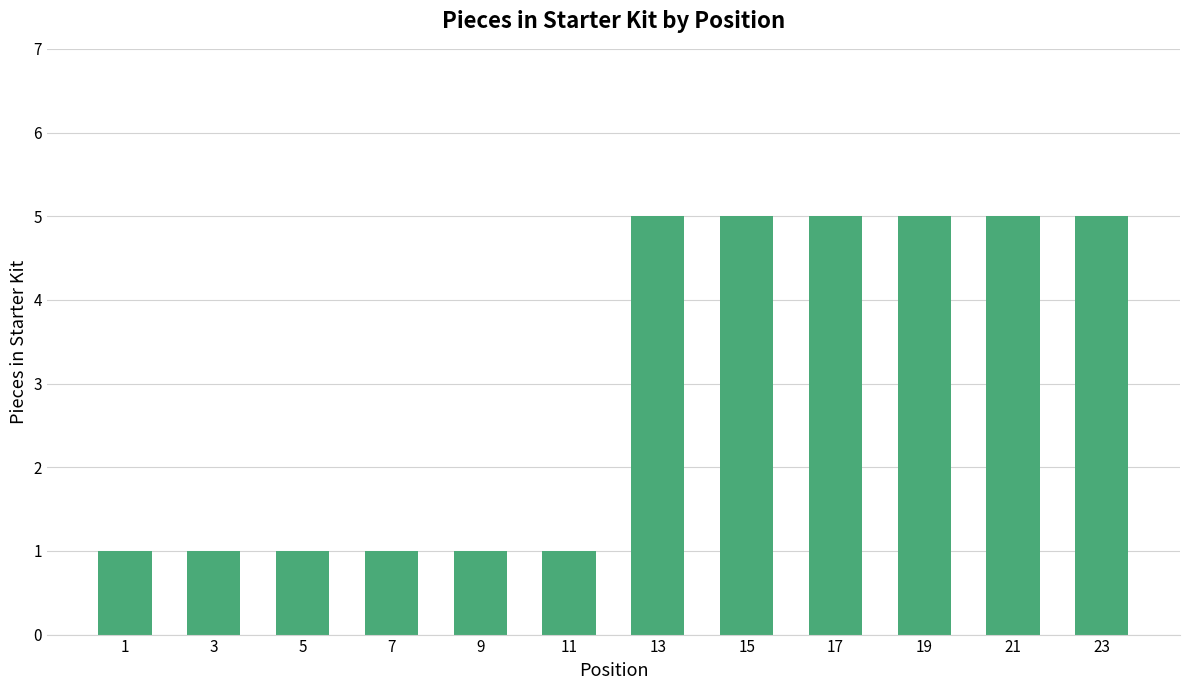

What is the difference between the maximum and minimum values?

4